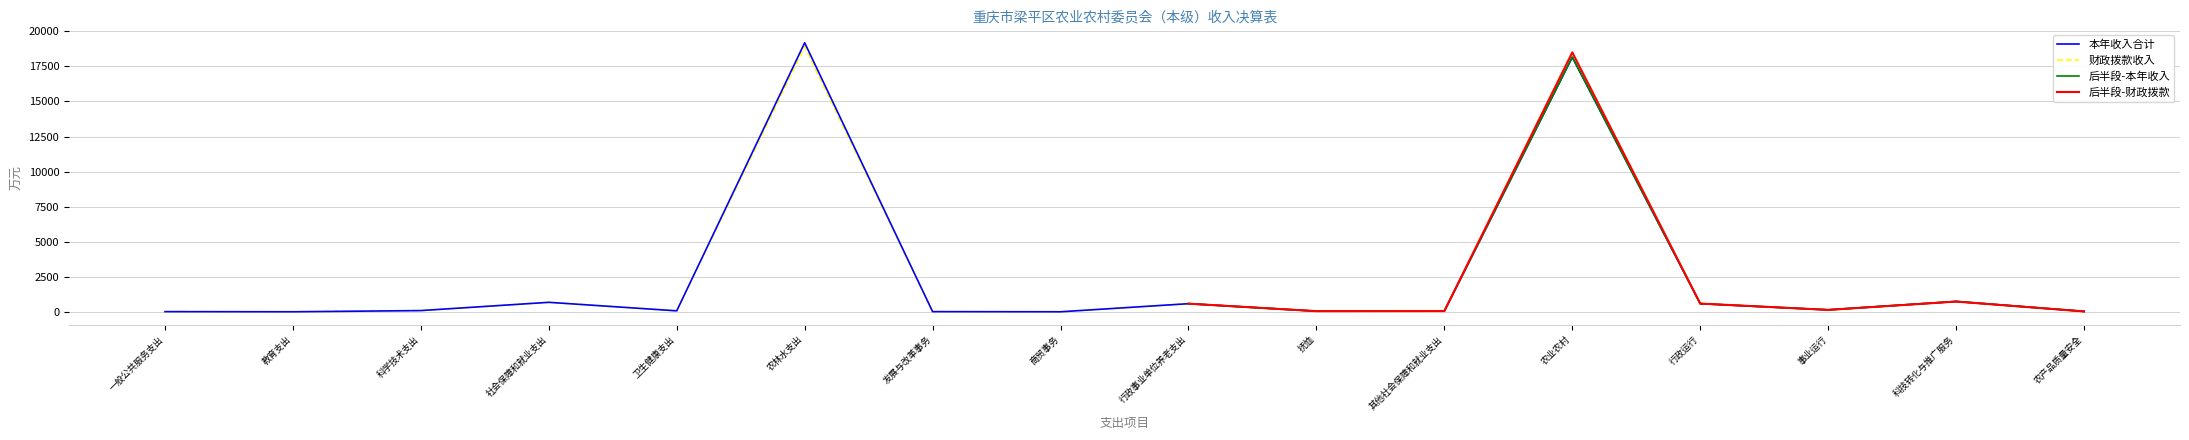

Does the chart display data point markers on the line(s)?

No